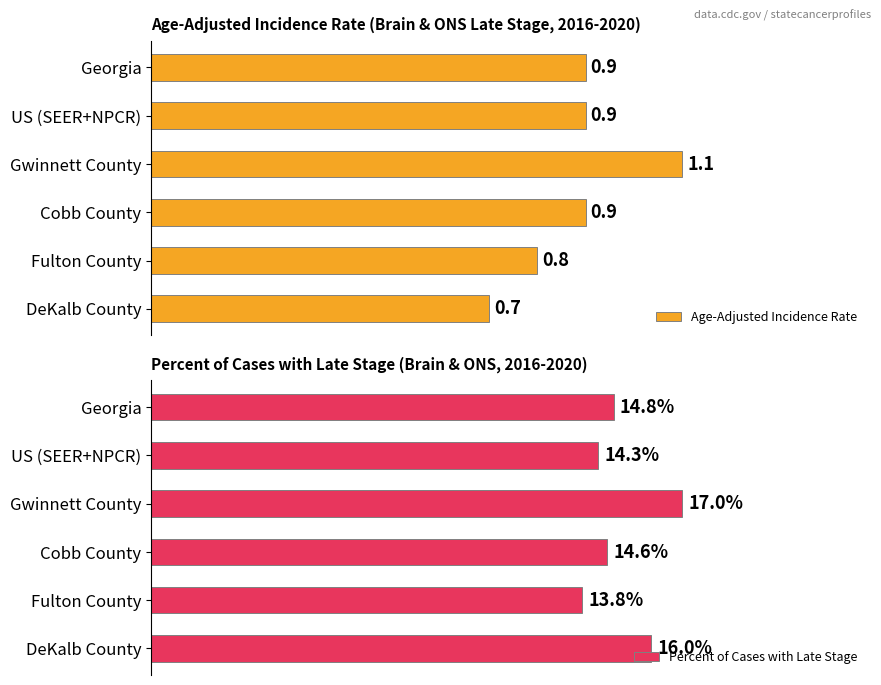

At which label is Age-Adjusted Incidence Rate closest to 0?

DeKalb County